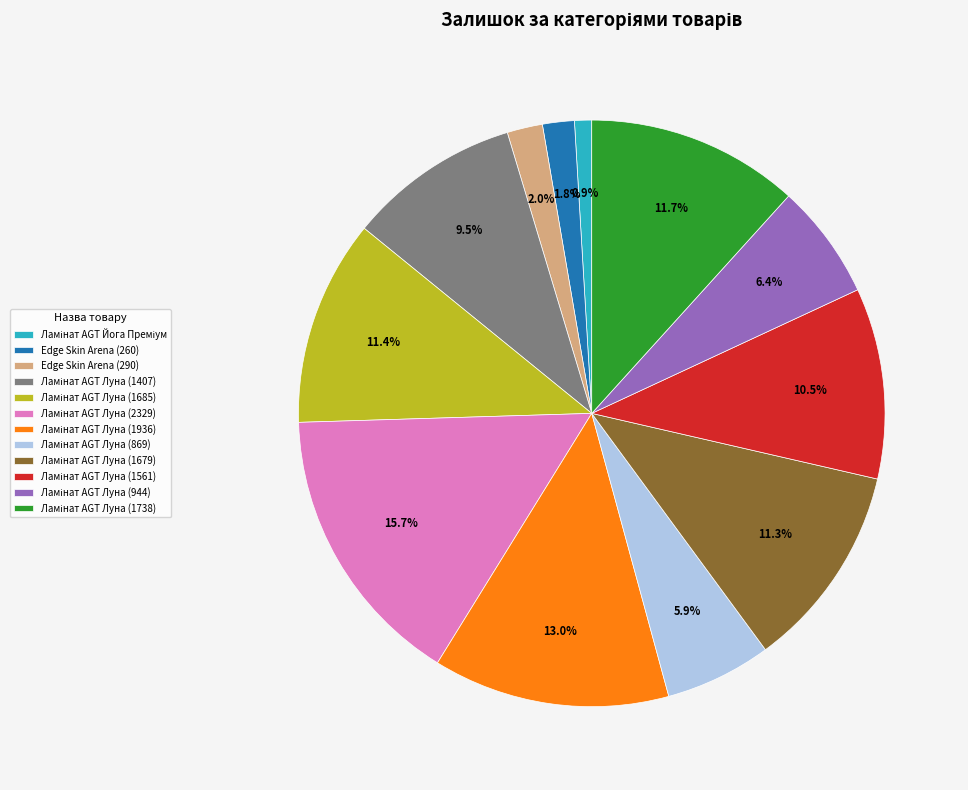

Count the number of slices in the pie.

12